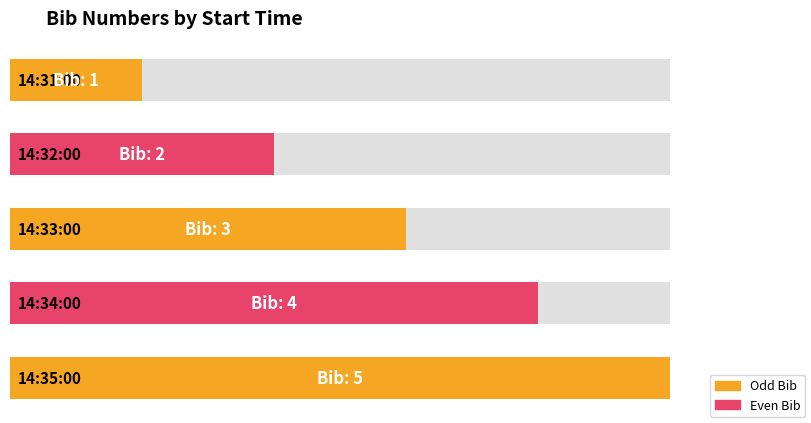

The chart shows a value of 3 at 14:32:00. True or false?

False